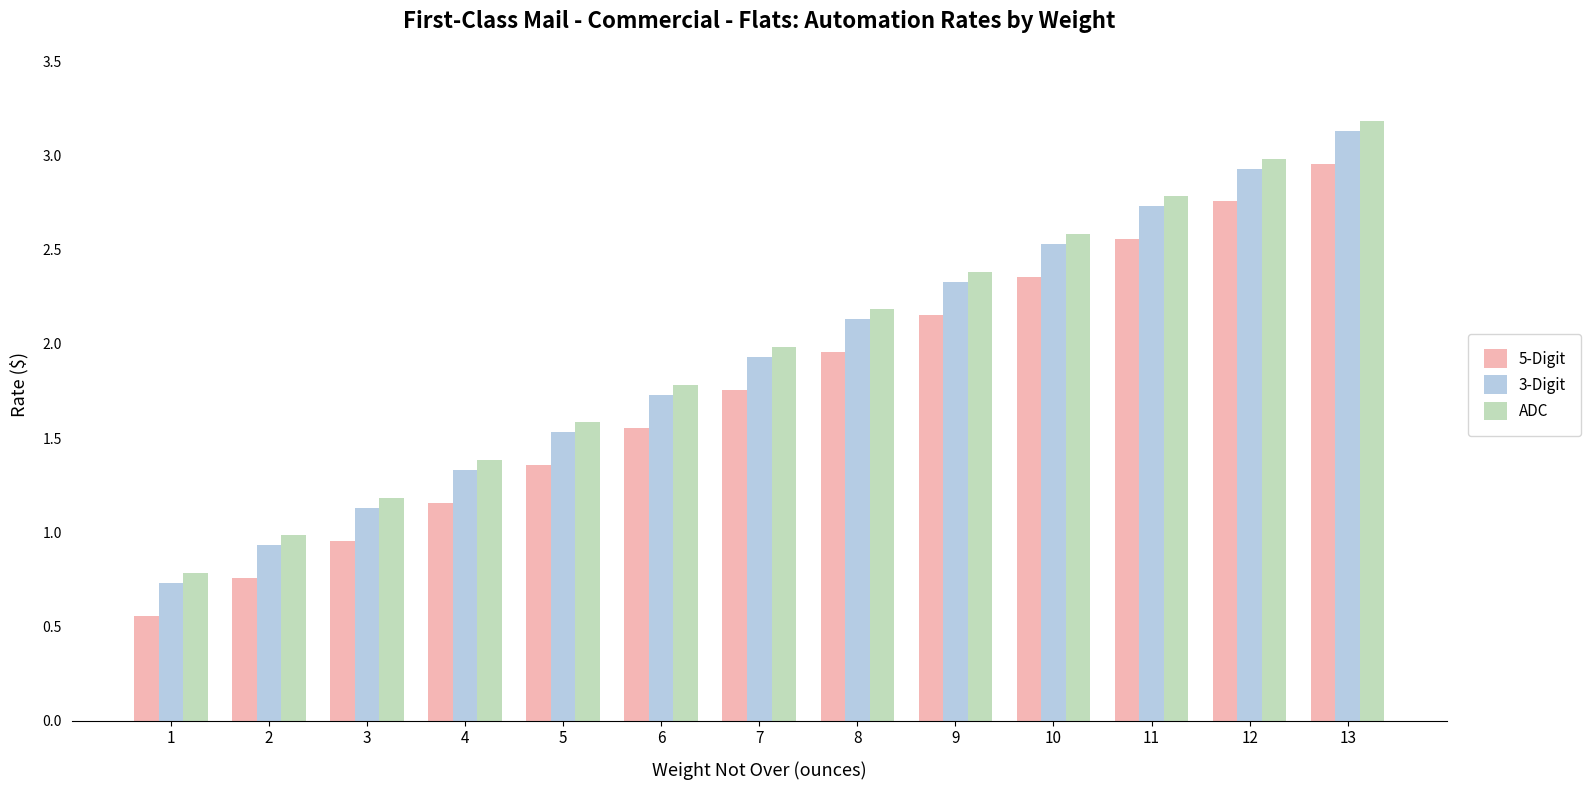

Is it true that 3-Digit equals 2.5 at 10?

True